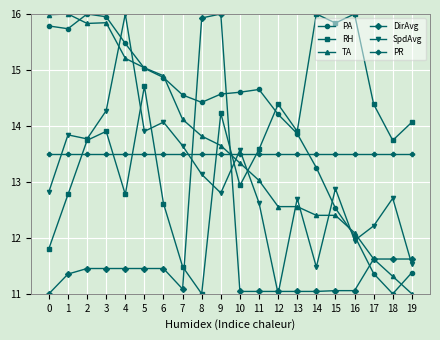

At which label does SpdAvg reach its peak?

4